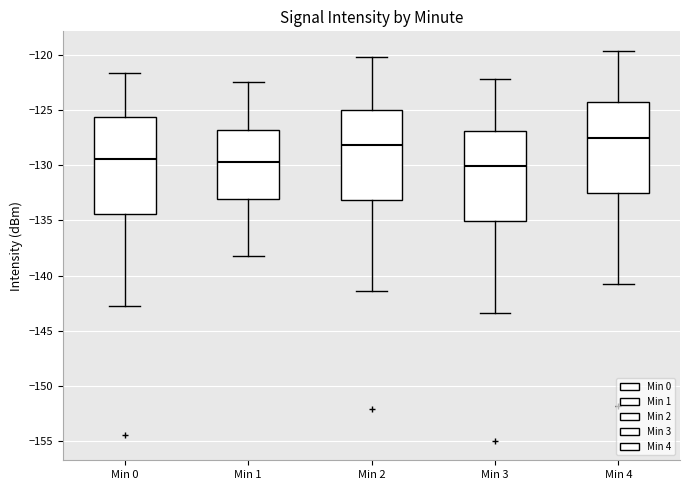

Reading left to right, transcribe this box plot: for each box, give where its median line is, the range the box spans, and where its two whiskers end, as read against the y-axis. The values are not printed on the chart, so give them approximately, as read against the axis.

Min 0: median -129.5, box -134.5 to -125.5, whiskers -143.0 to -121.5
Min 1: median -129.5, box -133.0 to -127.0, whiskers -138.0 to -122.5
Min 2: median -128.0, box -133.0 to -125.0, whiskers -141.5 to -120.0
Min 3: median -130.0, box -135.0 to -127.0, whiskers -143.5 to -122.0
Min 4: median -127.5, box -132.5 to -124.0, whiskers -141.0 to -119.5